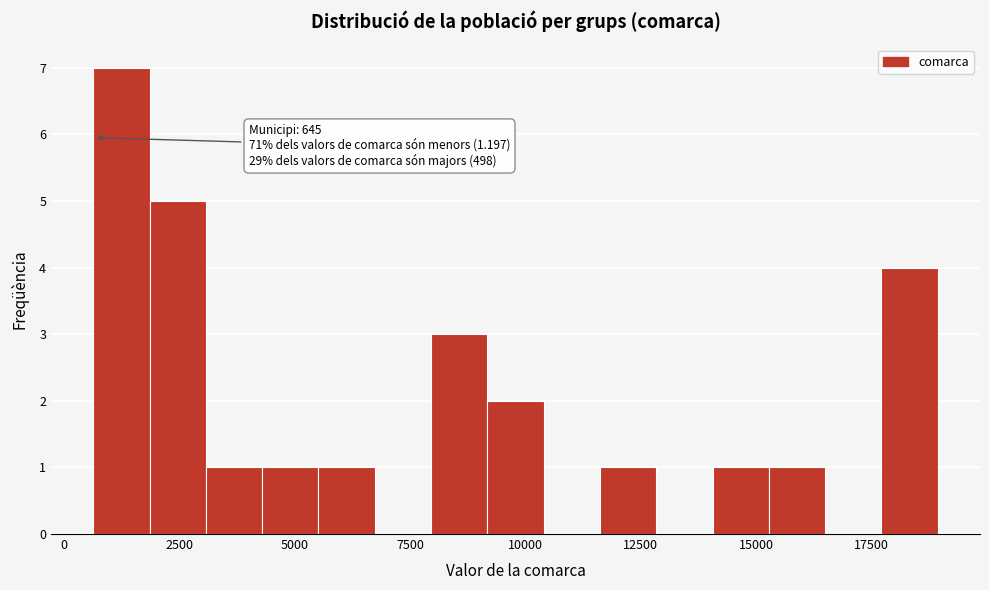

Around what value on the x-axis is the tallest bar? Give the approximate position of its centre, as read against the axis.

1000